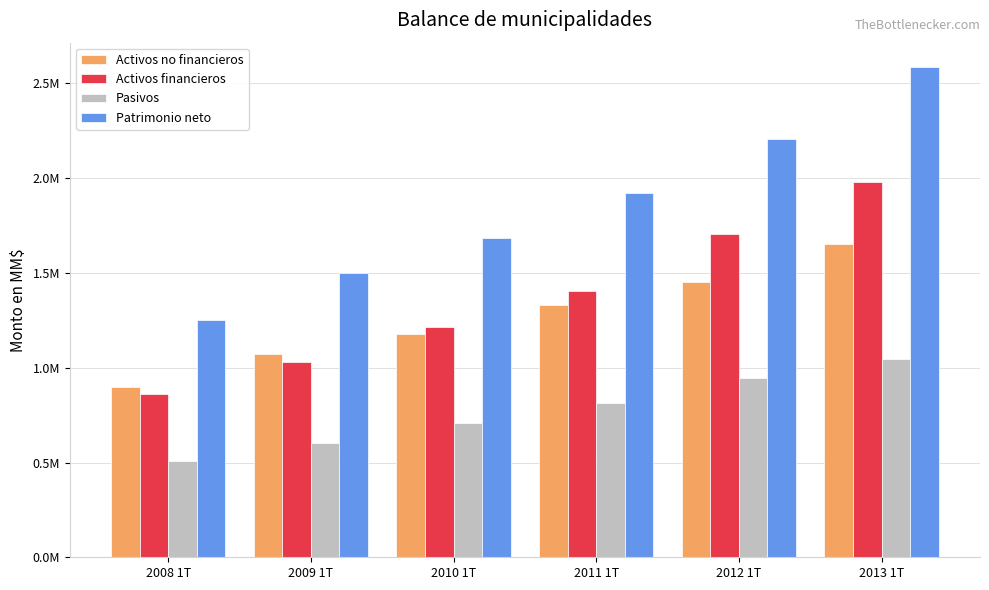

Reading left to right, extract all data points from this chart.

Activos no financieros: 2008 1T=899954.6	2009 1T=1070233.1	2010 1T=1180359.0	2011 1T=1330050.1	2012 1T=1451132.8	2013 1T=1651035.4
Activos financieros: 2008 1T=858796.8	2009 1T=1031269.7	2010 1T=1212608.9	2011 1T=1406266.7	2012 1T=1704265.0	2013 1T=1979516.4
Pasivos: 2008 1T=505716.3	2009 1T=603799.1	2010 1T=706932.5	2011 1T=816184.5	2012 1T=947441.8	2013 1T=1044847.0
Patrimonio neto: 2008 1T=1253035.2	2009 1T=1497703.7	2010 1T=1686035.5	2011 1T=1920132.3	2012 1T=2207955.9	2013 1T=2585704.7